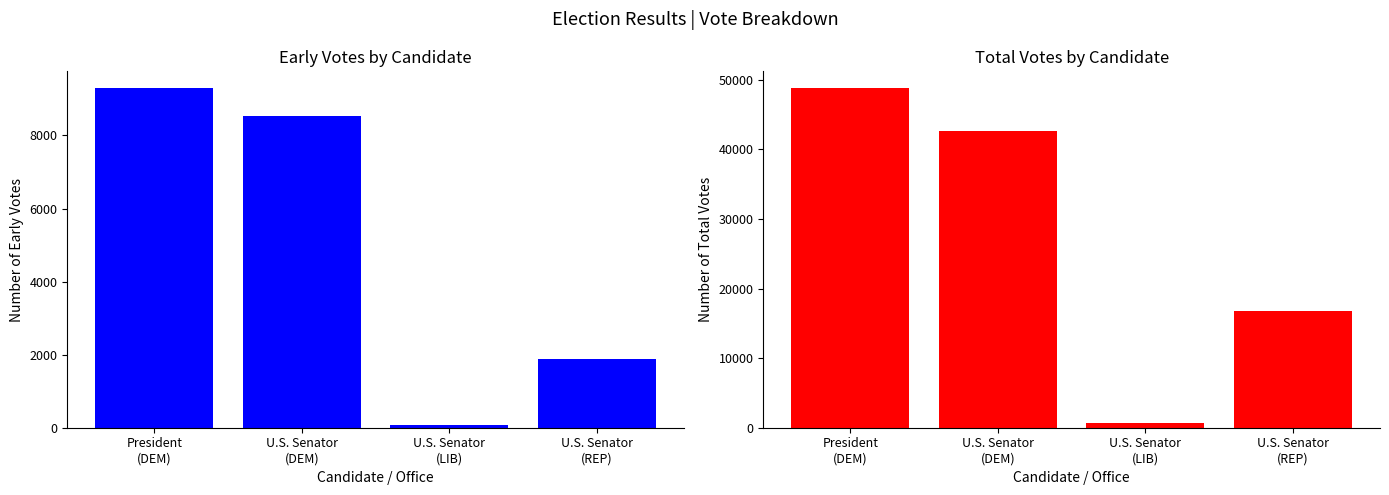

Which series has the largest range (max minus min)?

Total Votes